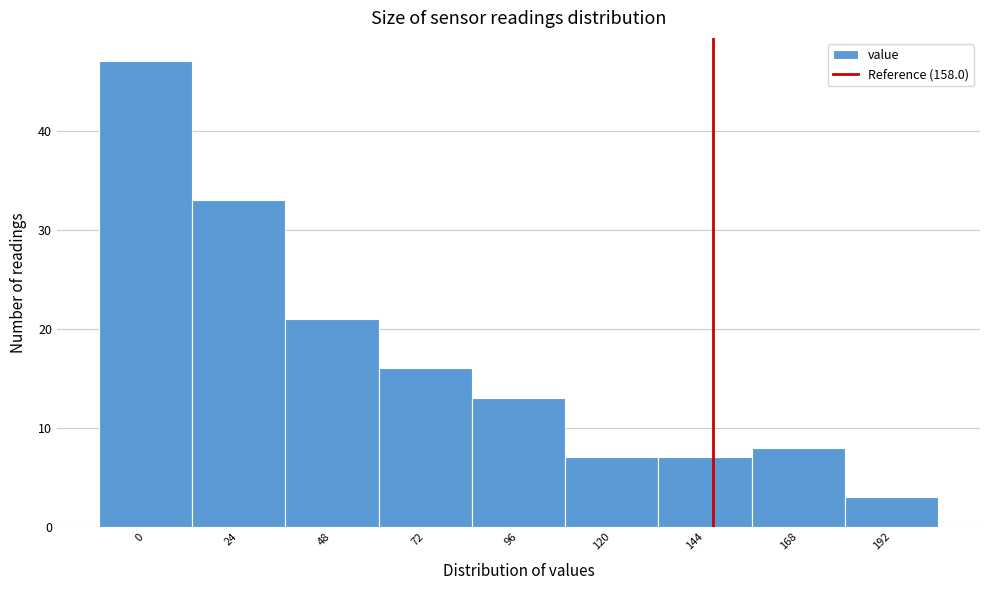

Reading right to left, transcribe all the data shown in this chart.

192=3	168=8	144=7	120=7	96=13	72=16	48=21	24=33	0=47